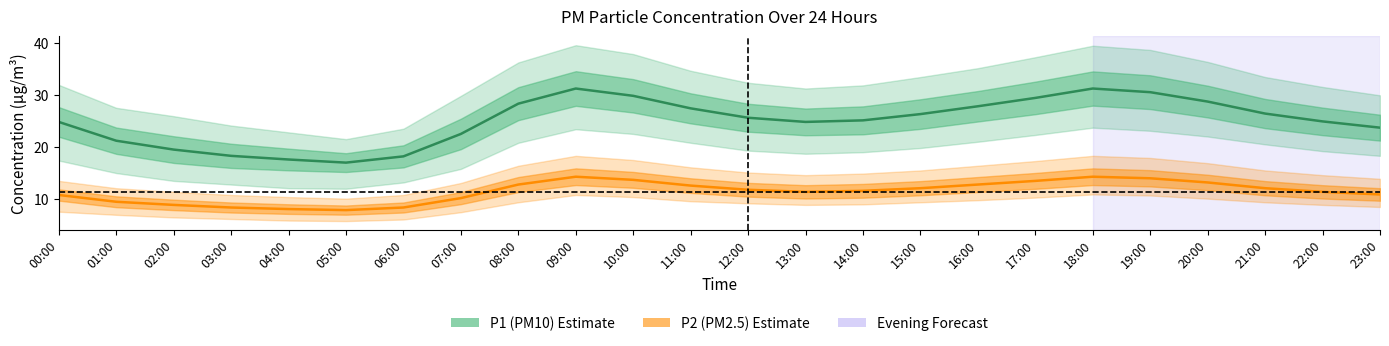

True or false: P1 (PM10) estimate and P2 (PM2.5) estimate cross at least once.

False